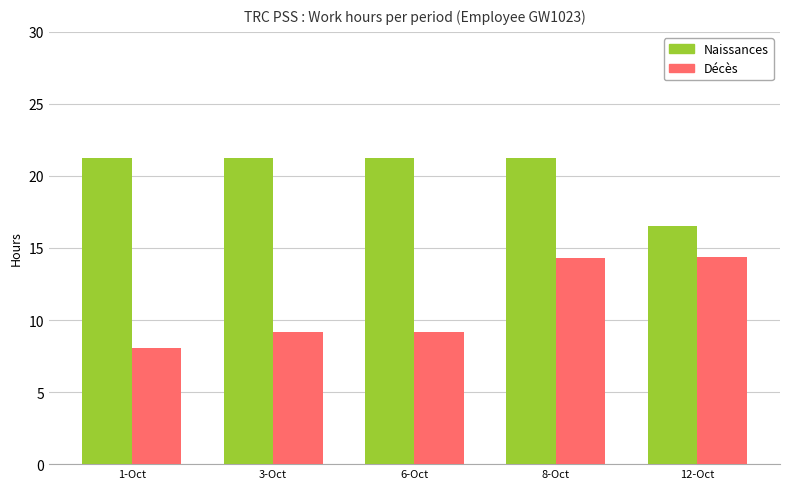

What are all the series names shown in the legend?

Naissances, Décès